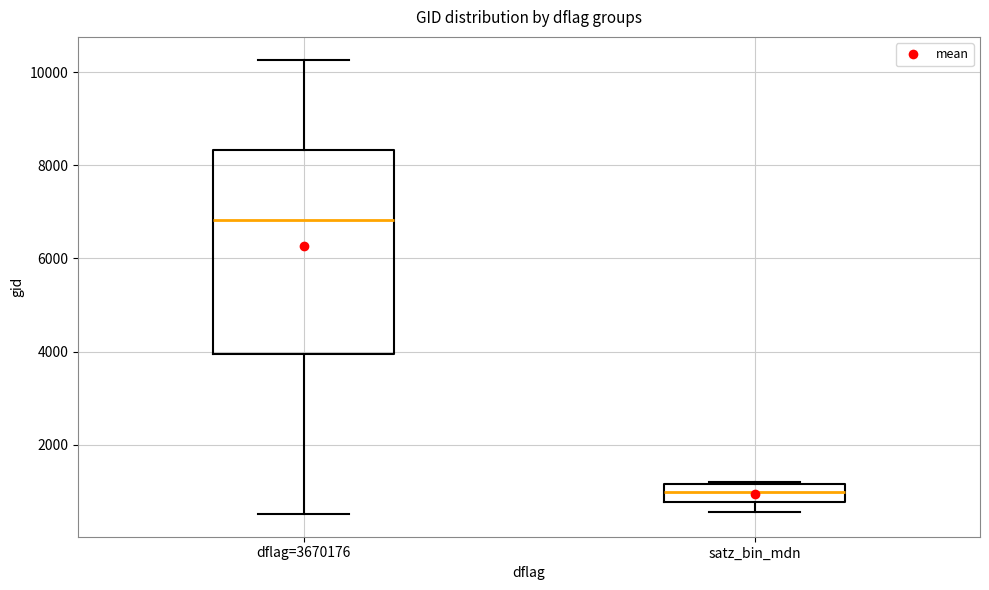

Comparing the boxes themselves (not the whiskers), which one is the tallest?

dflag=3670176